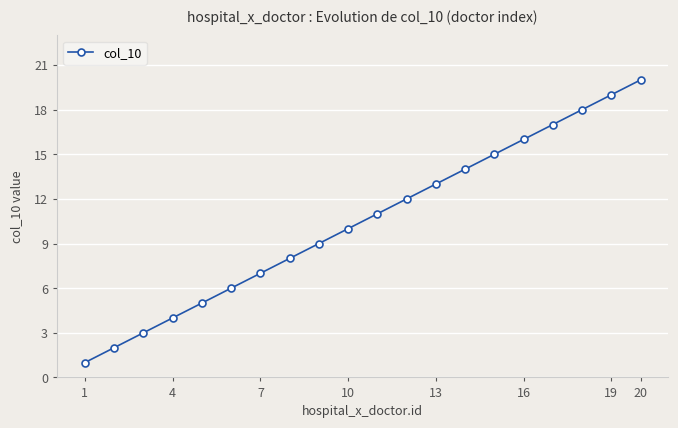

What is the difference between the second highest and second lowest values?

17